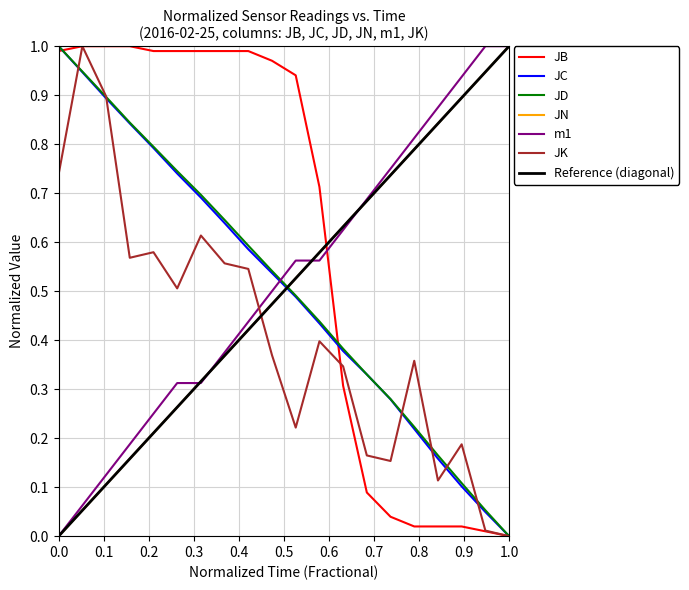

How many lines are shown in the chart?

6